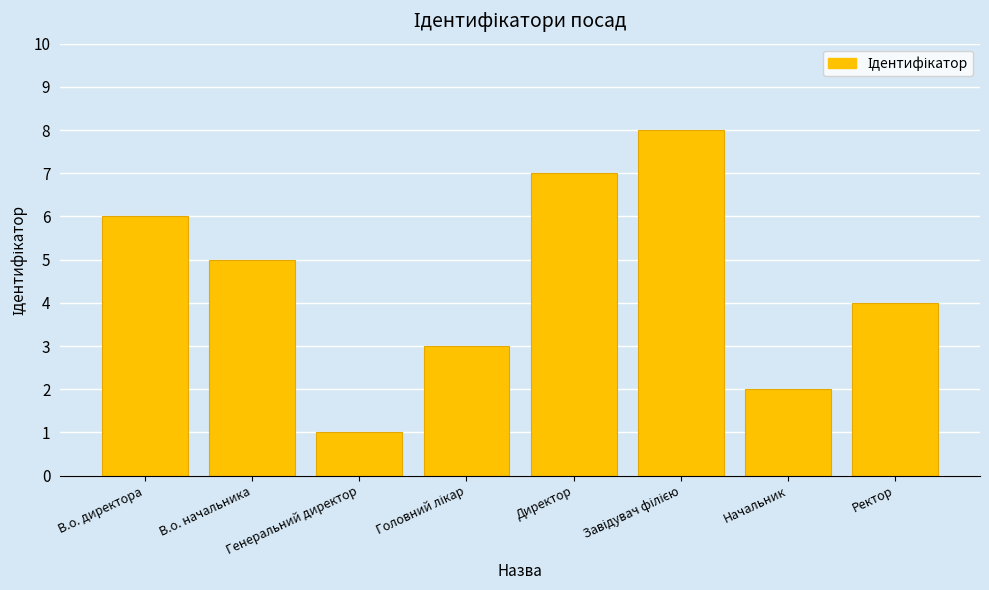

Reading left to right, list all the values displayed in this chart.

6	5	1	3	7	8	2	4